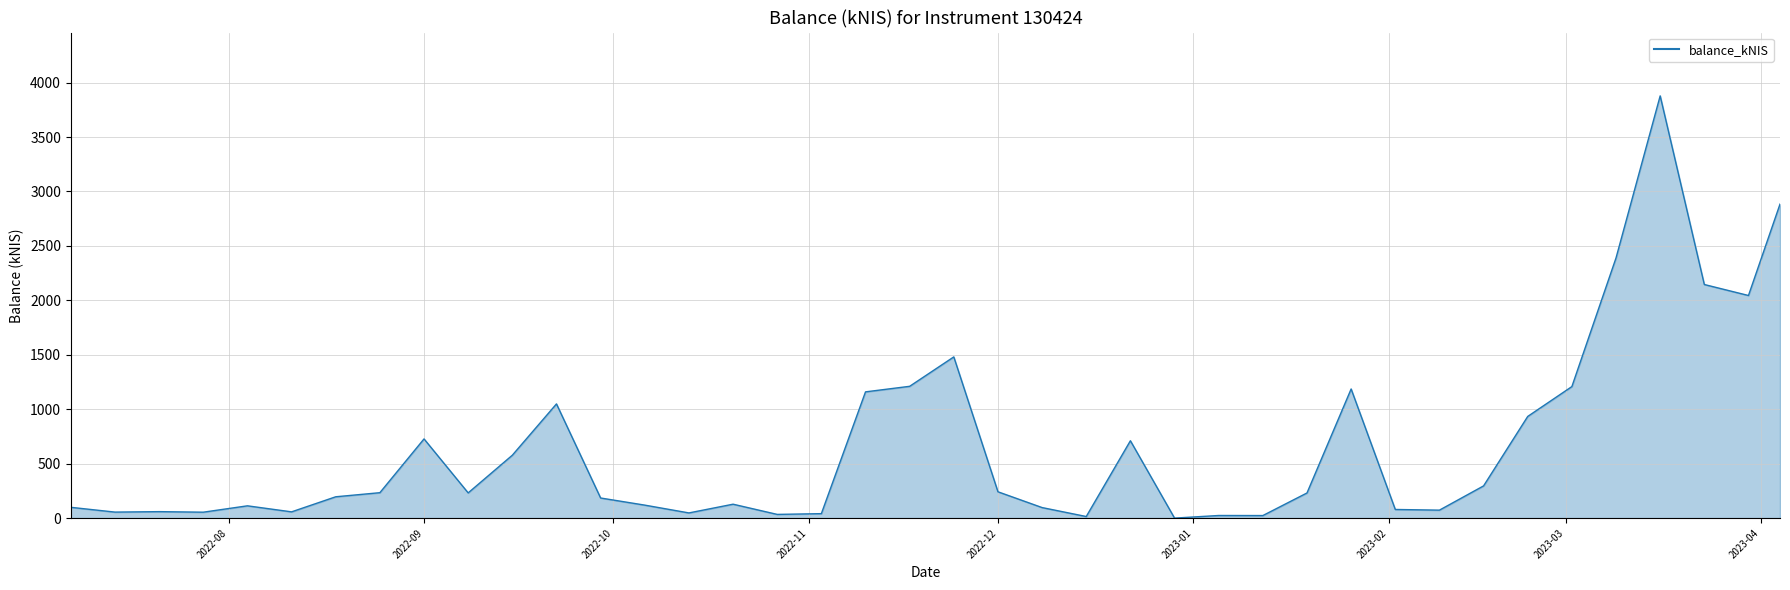

What is the difference between the maximum and second lowest values?

3863.4